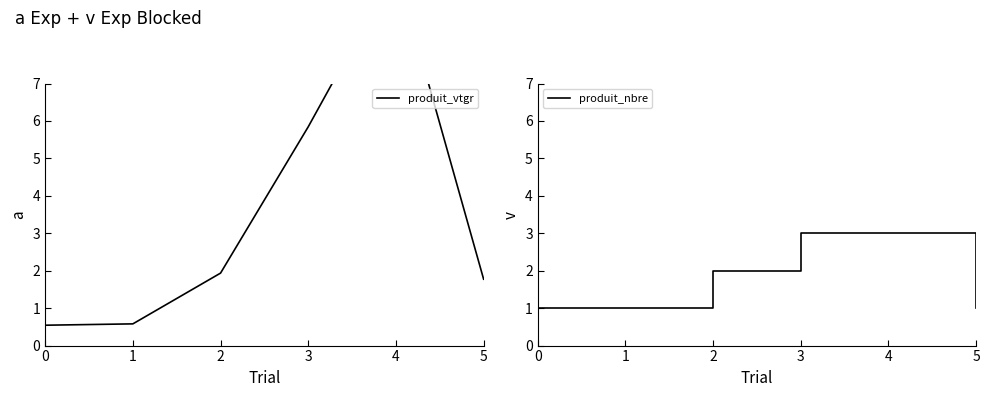

The produit_vtgr series shows 0.7 at 5. True or false?

False